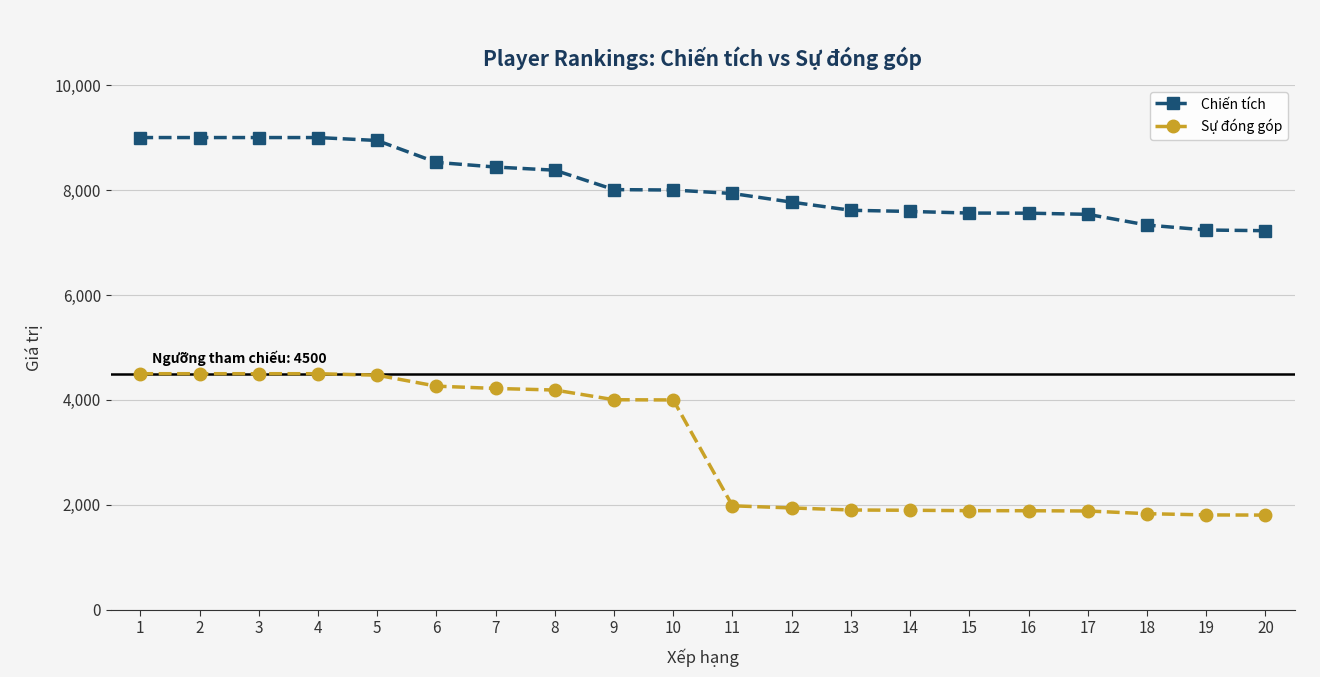

Is it true that Chiến tích equals 7333 at 18?

True